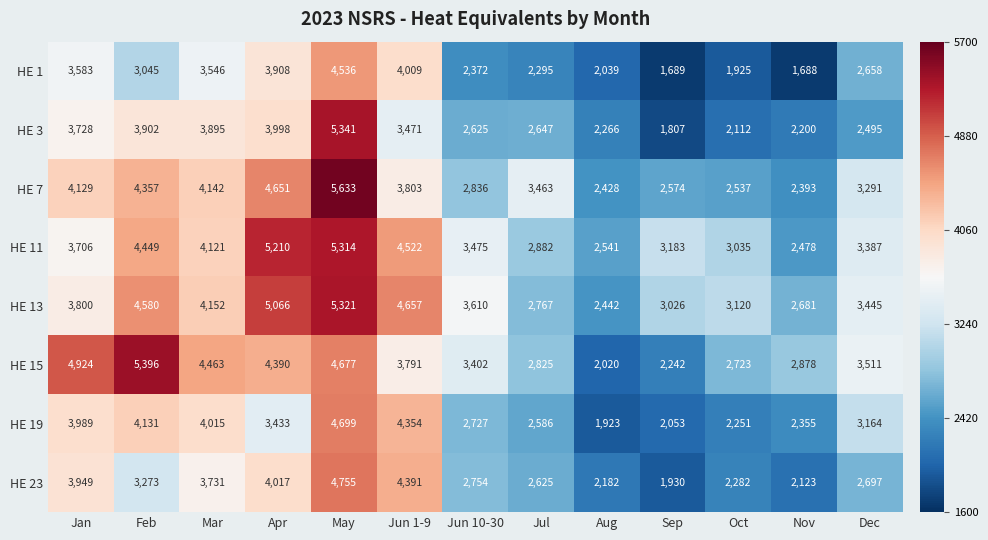

At how many categories does at least one series exceed 3020?

11